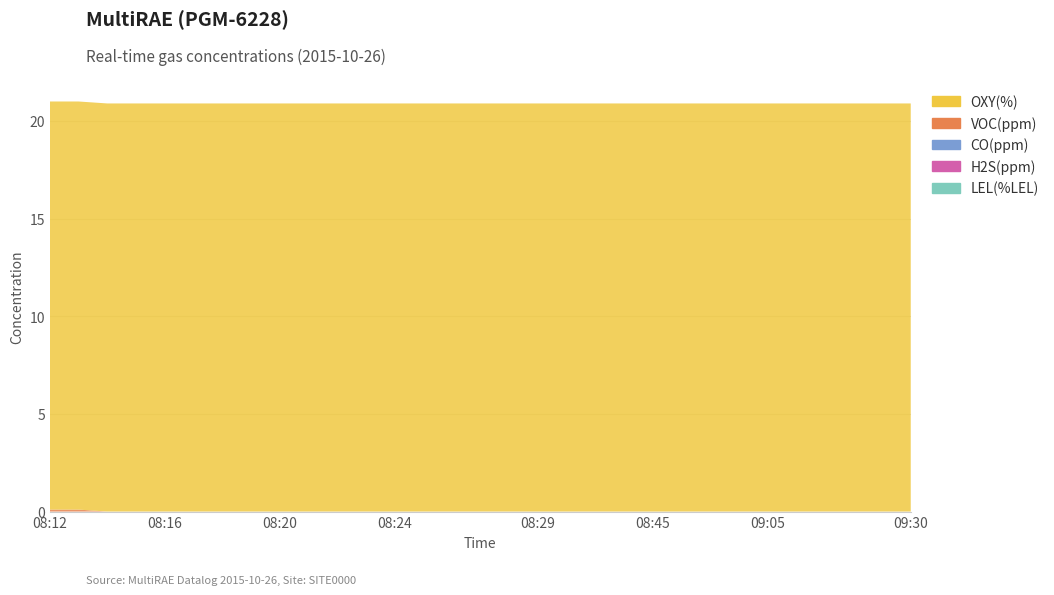

Reading right to left, list all the values displayed in this chart.

VOC(ppm): 09:30=0.0	09:25=0.0	09:20=0.0	09:15=0.0	09:10=0.0	09:05=0.0	09:00=0.0	08:55=0.0	08:50=0.0	08:45=0.0	08:40=0.0	08:35=0.0	08:30=0.0	08:29=0.0	08:28=0.0	08:27=0.0	08:26=0.0	08:25=0.0	08:24=0.0	08:23=0.0	08:22=0.0	08:21=0.0	08:20=0.0	08:19=0.0	08:18=0.0	08:17=0.0	08:16=0.0	08:15=0.0	08:14=0.0	08:13=0.1	08:12=0.1
CO(ppm): 09:30=0.0	09:25=0.0	09:20=0.0	09:15=0.0	09:10=0.0	09:05=0.0	09:00=0.0	08:55=0.0	08:50=0.0	08:45=0.0	08:40=0.0	08:35=0.0	08:30=0.0	08:29=0.0	08:28=0.0	08:27=0.0	08:26=0.0	08:25=0.0	08:24=0.0	08:23=0.0	08:22=0.0	08:21=0.0	08:20=0.0	08:19=0.0	08:18=0.0	08:17=0.0	08:16=0.0	08:15=0.0	08:14=0.0	08:13=0.0	08:12=0.0
H2S(ppm): 09:30=0.0	09:25=0.0	09:20=0.0	09:15=0.0	09:10=0.0	09:05=0.0	09:00=0.0	08:55=0.0	08:50=0.0	08:45=0.0	08:40=0.0	08:35=0.0	08:30=0.0	08:29=0.0	08:28=0.0	08:27=0.0	08:26=0.0	08:25=0.0	08:24=0.0	08:23=0.0	08:22=0.0	08:21=0.0	08:20=0.0	08:19=0.0	08:18=0.0	08:17=0.0	08:16=0.0	08:15=0.0	08:14=0.0	08:13=0.0	08:12=0.0
OXY(%): 09:30=20.9	09:25=20.9	09:20=20.9	09:15=20.9	09:10=20.9	09:05=20.9	09:00=20.9	08:55=20.9	08:50=20.9	08:45=20.9	08:40=20.9	08:35=20.9	08:30=20.9	08:29=20.9	08:28=20.9	08:27=20.9	08:26=20.9	08:25=20.9	08:24=20.9	08:23=20.9	08:22=20.9	08:21=20.9	08:20=20.9	08:19=20.9	08:18=20.9	08:17=20.9	08:16=20.9	08:15=20.9	08:14=20.9	08:13=20.9	08:12=20.9
LEL(%LEL): 09:30=0.0	09:25=0.0	09:20=0.0	09:15=0.0	09:10=0.0	09:05=0.0	09:00=0.0	08:55=0.0	08:50=0.0	08:45=0.0	08:40=0.0	08:35=0.0	08:30=0.0	08:29=0.0	08:28=0.0	08:27=0.0	08:26=0.0	08:25=0.0	08:24=0.0	08:23=0.0	08:22=0.0	08:21=0.0	08:20=0.0	08:19=0.0	08:18=0.0	08:17=0.0	08:16=0.0	08:15=0.0	08:14=0.0	08:13=0.0	08:12=0.0